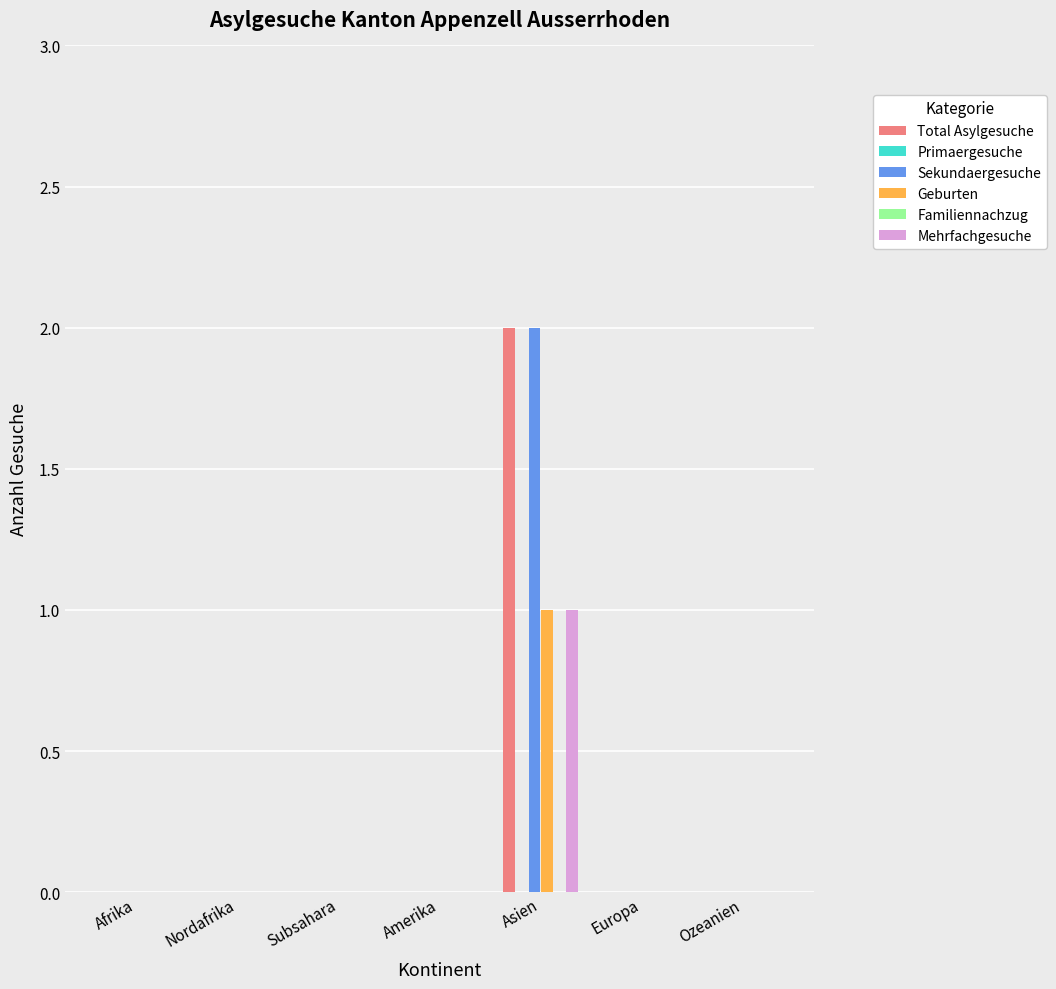

Which has a higher value, Ozeanien or Afrika?

Ozeanien